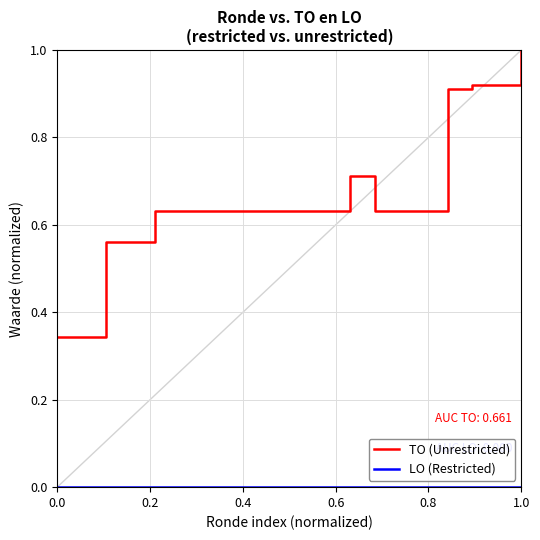

What is the maximum value for TO (Unrestricted)?

1.0